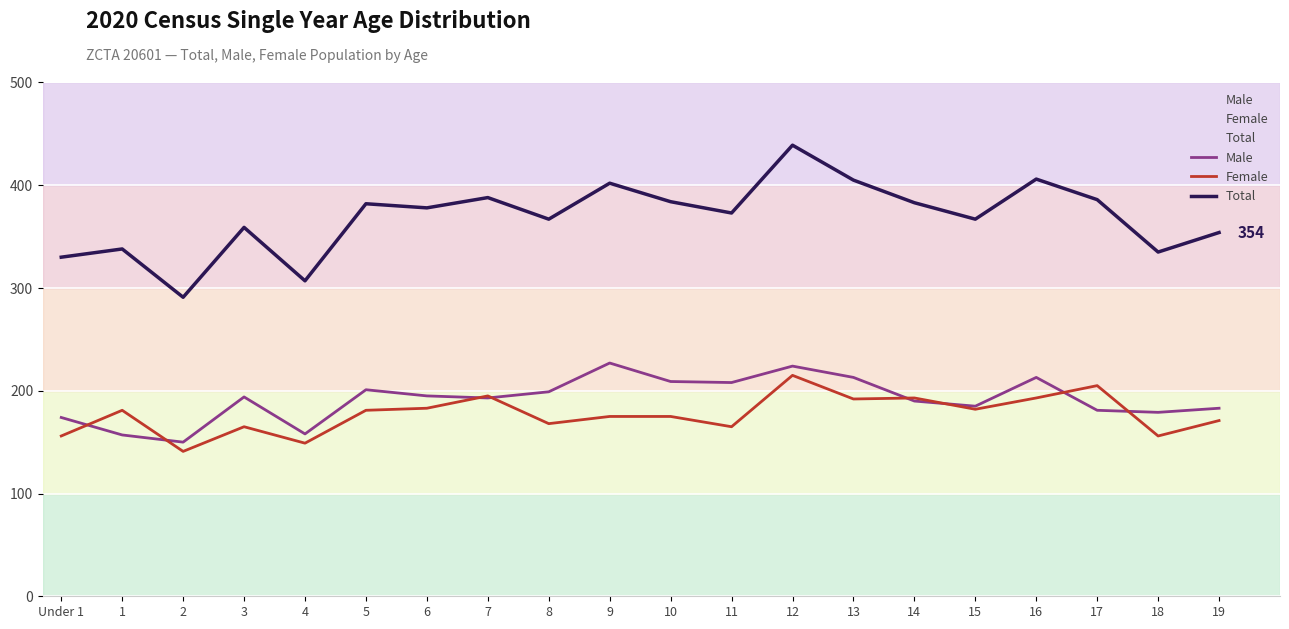

What is the approximate value of Total at 10?

384